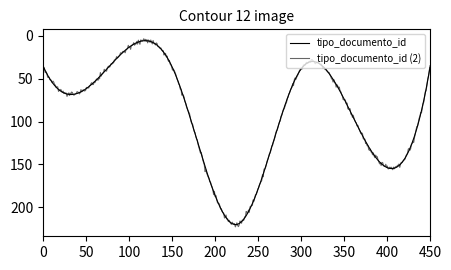

How many lines are shown in the chart?

2